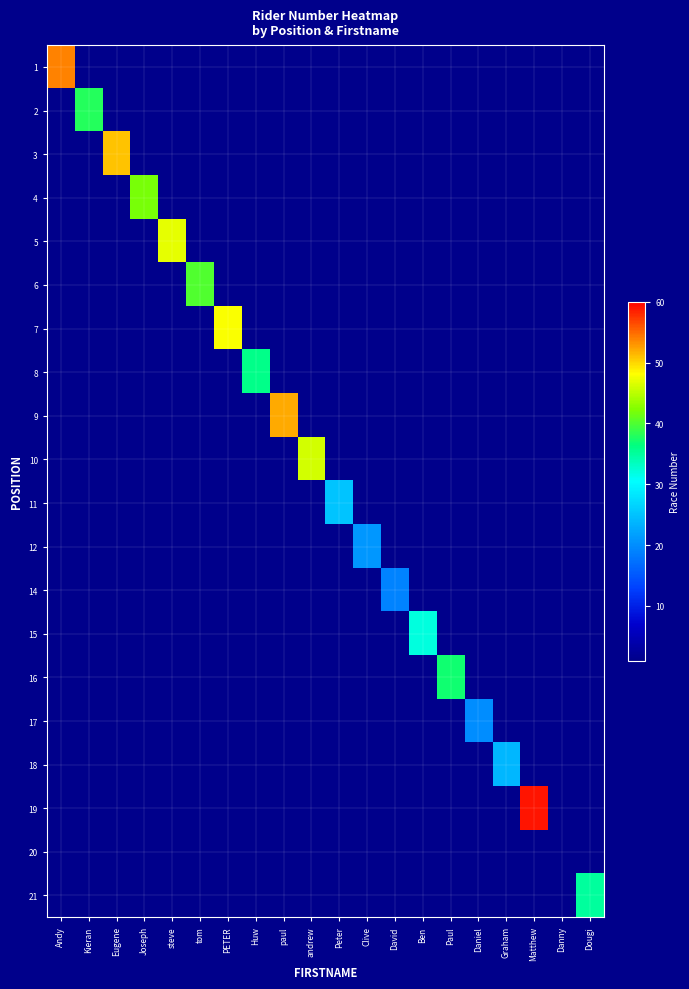

Which series has the widest spread of values?

19